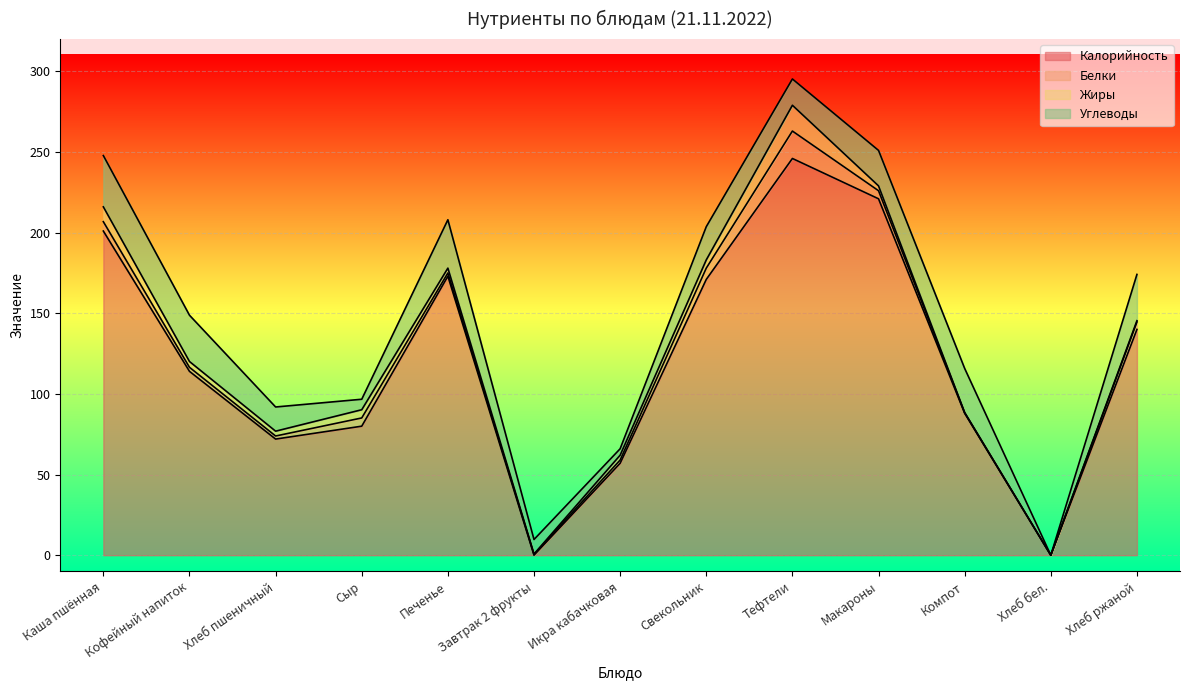

Does the chart display data point markers on the line(s)?

No